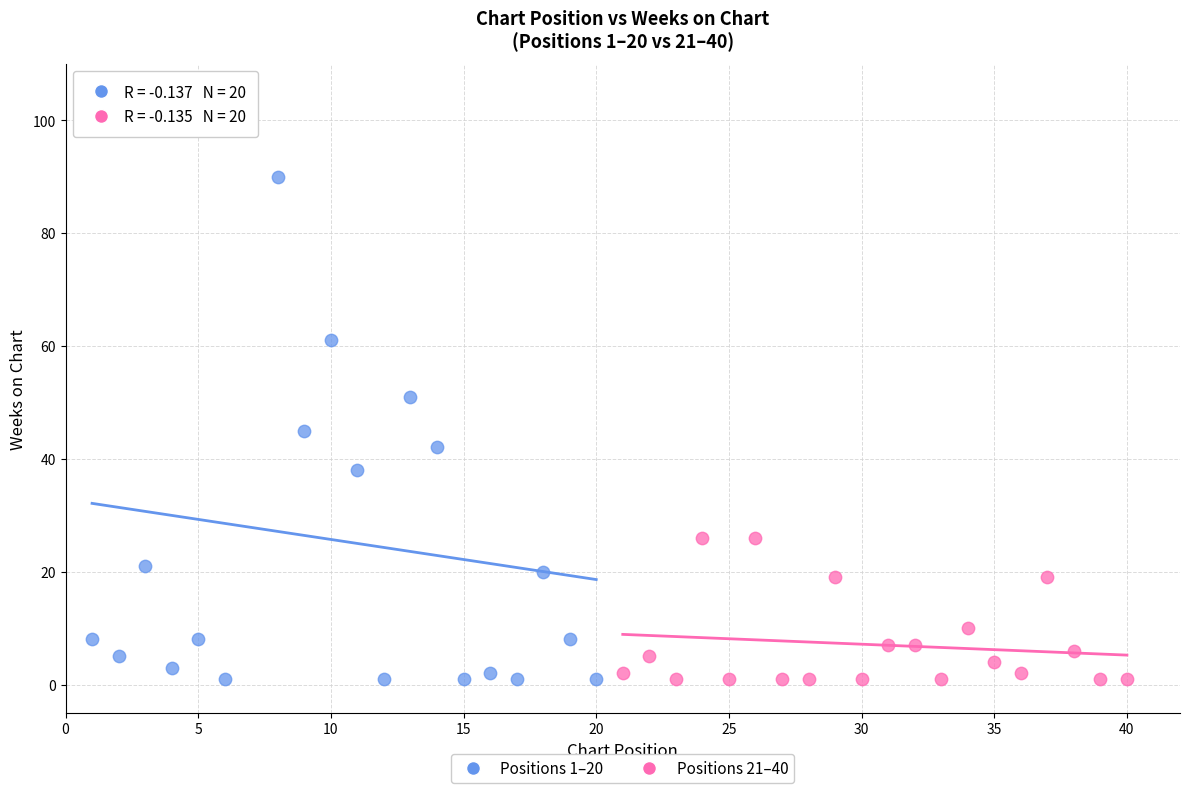

Which series has the largest Y range (max minus min)?

Positions 1–20